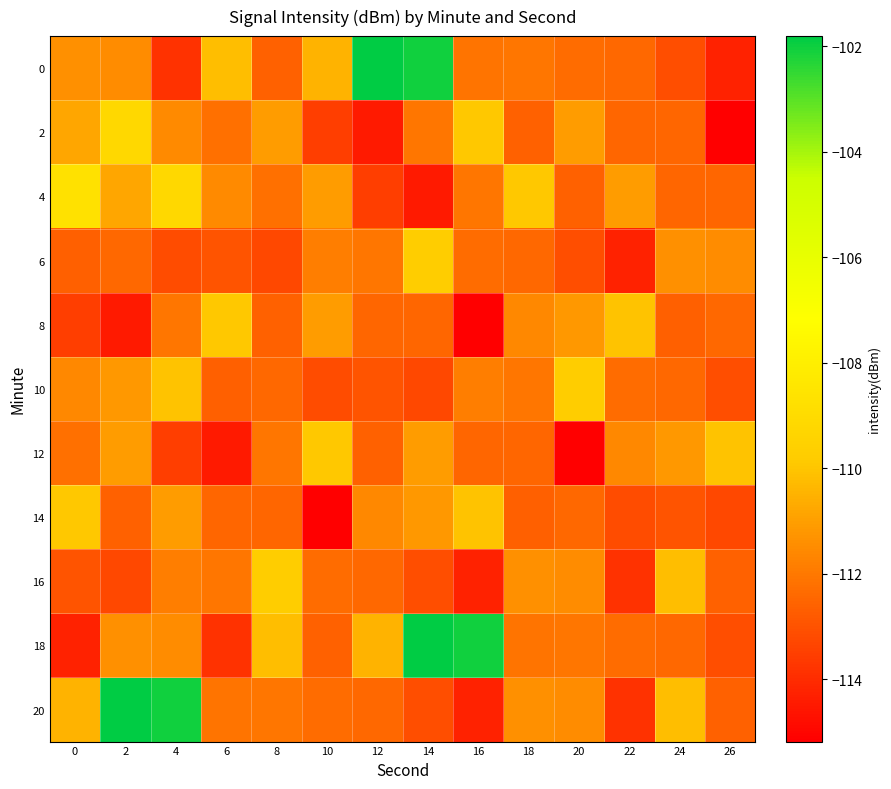

Reading left to right, extract all data points from this chart.

0: 0=-111.4	2=-111.5	4=-113.8	6=-110.2	8=-112.6	10=-110.4	12=-101.8	14=-102.0	16=-112.1	18=-112.0	20=-112.3	22=-112.4	24=-113.1	26=-114.3
2: 0=-110.8	2=-109.2	4=-111.5	6=-112.2	8=-111.1	10=-113.5	12=-114.5	14=-112.1	16=-109.9	18=-112.6	20=-111.1	22=-112.5	24=-112.5	26=-115.2
4: 0=-108.7	2=-110.8	4=-109.2	6=-111.5	8=-112.2	10=-111.1	12=-113.5	14=-114.5	16=-112.1	18=-109.9	20=-112.6	22=-111.1	24=-112.5	26=-112.5
6: 0=-112.6	2=-112.5	4=-113.2	6=-113.0	8=-113.3	10=-111.8	12=-112.1	14=-109.8	16=-112.3	18=-112.4	20=-113.1	22=-114.3	24=-111.4	26=-111.5
8: 0=-113.5	2=-114.5	4=-112.1	6=-109.9	8=-112.6	10=-111.1	12=-112.5	14=-112.5	16=-115.2	18=-111.6	20=-111.2	22=-110.0	24=-112.6	26=-112.5
10: 0=-111.6	2=-111.2	4=-110.0	6=-112.6	8=-112.5	10=-113.2	12=-113.0	14=-113.3	16=-111.8	18=-112.1	20=-109.8	22=-112.3	24=-112.4	26=-113.1
12: 0=-112.2	2=-111.1	4=-113.5	6=-114.5	8=-112.1	10=-109.9	12=-112.6	14=-111.1	16=-112.5	18=-112.5	20=-115.2	22=-111.6	24=-111.2	26=-110.0
14: 0=-109.9	2=-112.6	4=-111.1	6=-112.5	8=-112.5	10=-115.2	12=-111.6	14=-111.2	16=-110.0	18=-112.6	20=-112.5	22=-113.2	24=-113.0	26=-113.3
16: 0=-113.0	2=-113.3	4=-111.8	6=-112.1	8=-109.8	10=-112.3	12=-112.4	14=-113.1	16=-114.3	18=-111.4	20=-111.5	22=-113.8	24=-110.2	26=-112.6
18: 0=-114.3	2=-111.4	4=-111.5	6=-113.8	8=-110.2	10=-112.6	12=-110.4	14=-101.8	16=-102.0	18=-112.1	20=-112.0	22=-112.3	24=-112.4	26=-113.1
20: 0=-110.4	2=-101.8	4=-102.0	6=-112.1	8=-112.0	10=-112.3	12=-112.4	14=-113.1	16=-114.3	18=-111.4	20=-111.5	22=-113.8	24=-110.2	26=-112.6